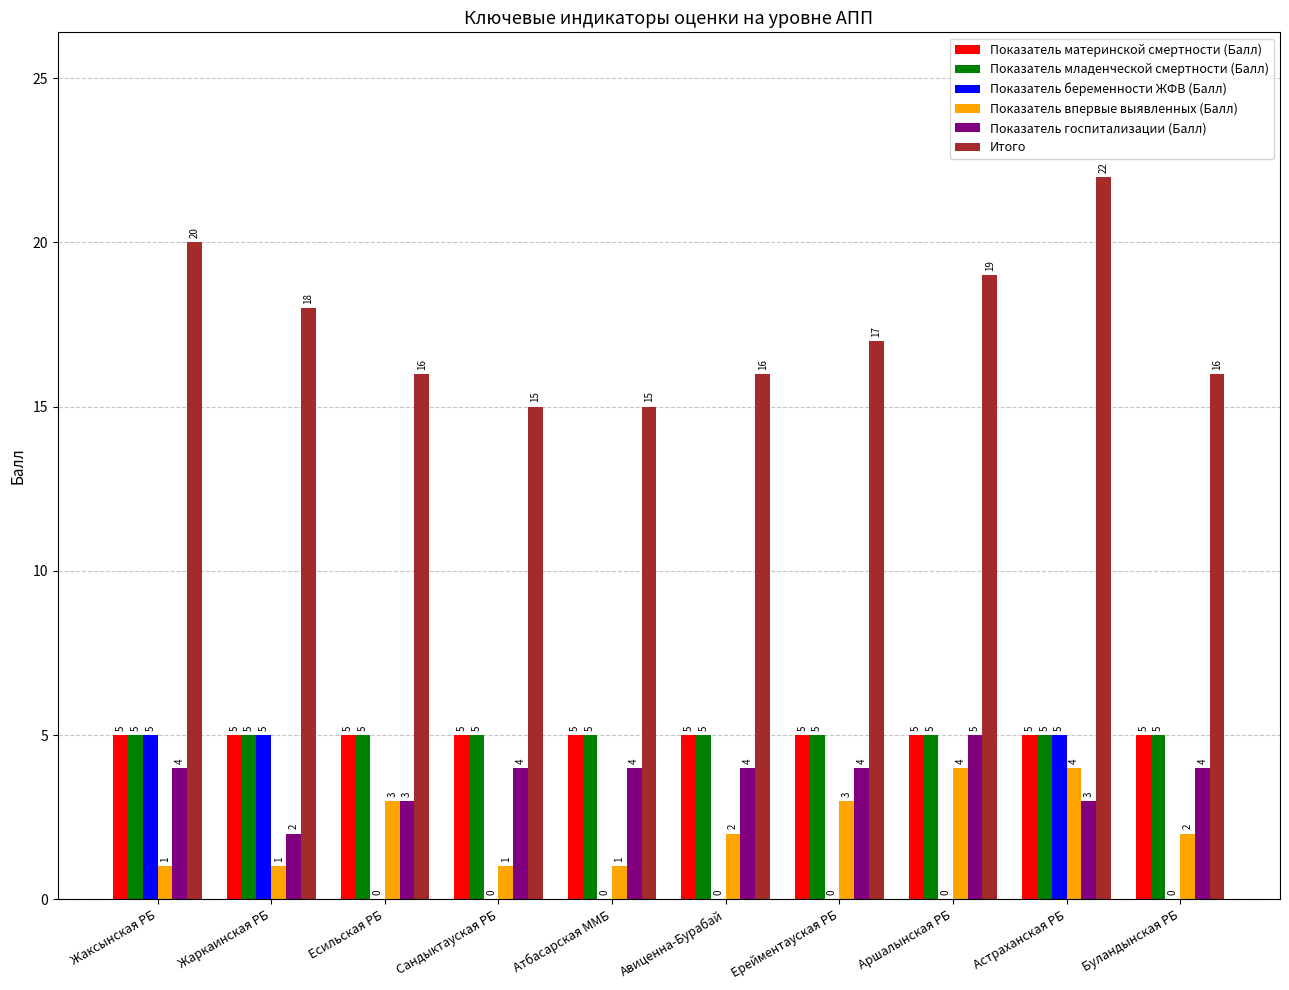

What are all the series names shown in the legend?

Показатель материнской смертности (Балл), Показатель младенческой смертности (Балл), Показатель беременности ЖФВ (Балл), Показатель впервые выявленных (Балл), Показатель госпитализации (Балл), Итого